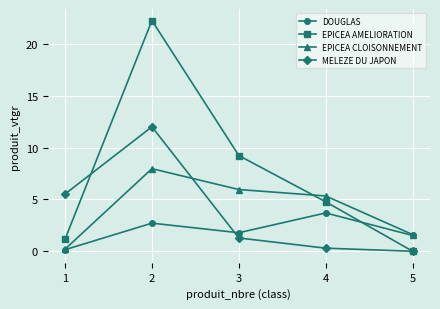

How many data points in EPICEA CLOISONNEMENT are less than 5?

2